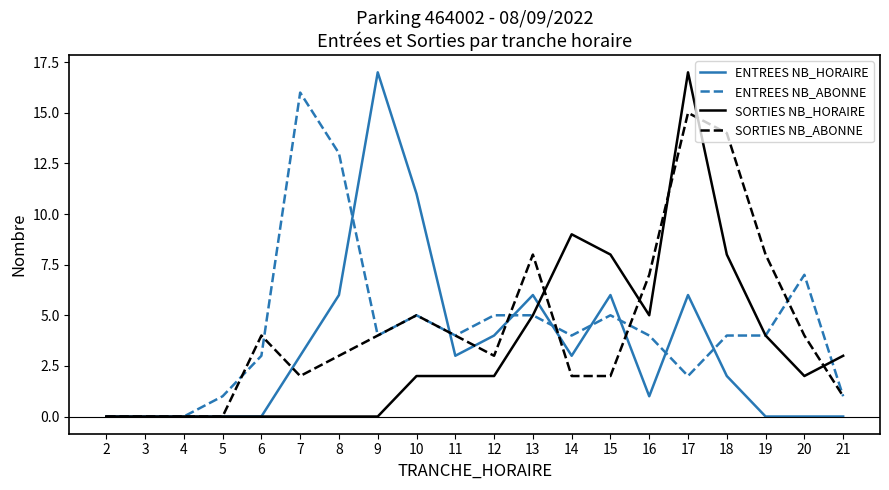

Which series changed the most between 15 and 18?

SORTIES NB_ABONNE